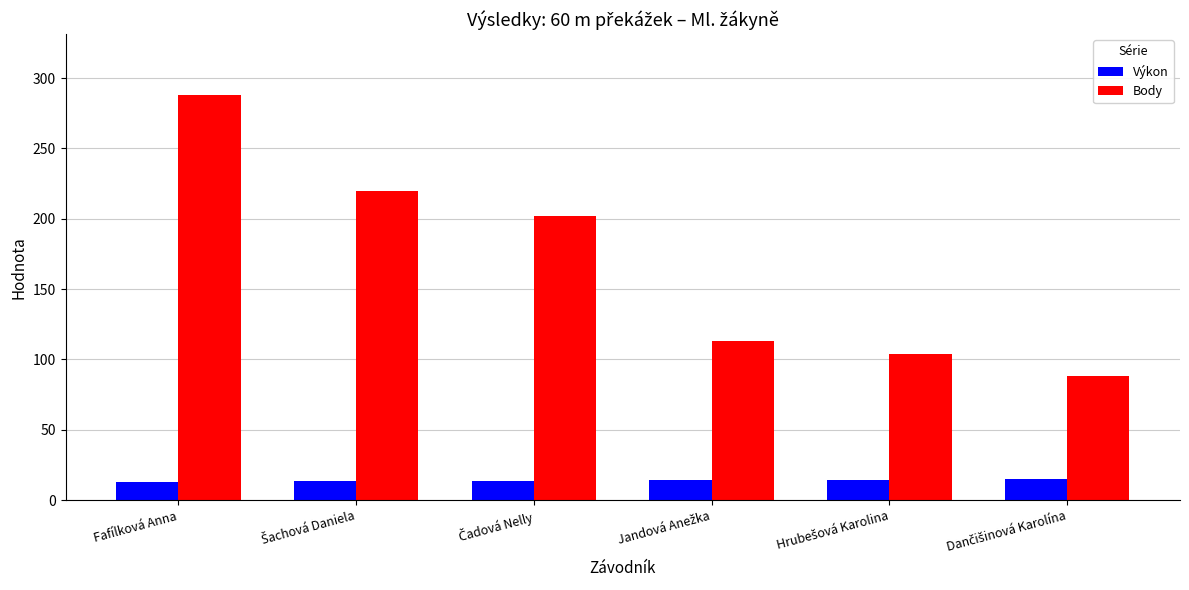

At which category does the chart reach its peak across all series?

Fafílková Anna